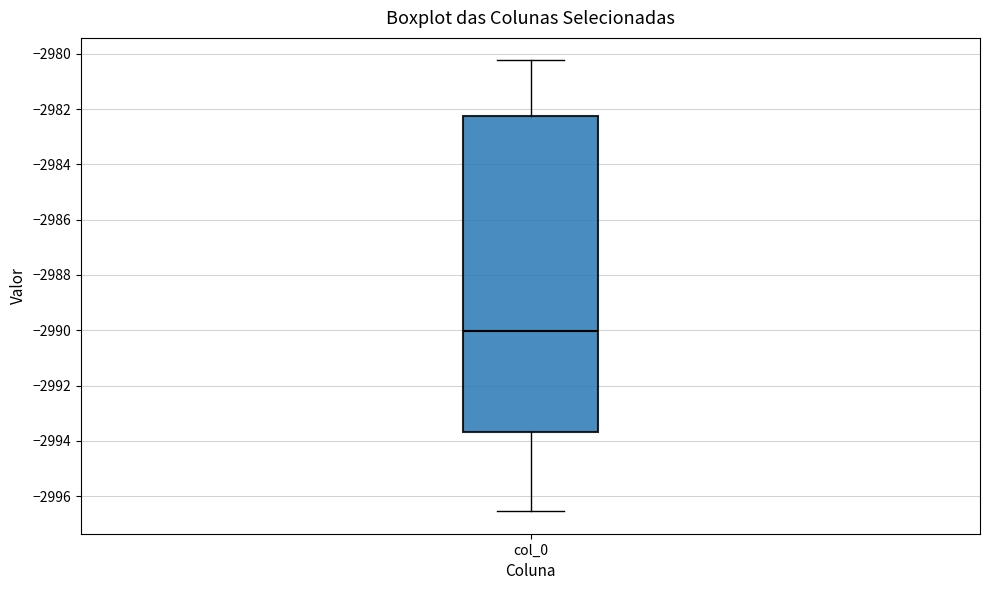

Transcribe this box plot: give where the median line is, the range the box spans, and where the two whiskers end, as read against the y-axis. The values are not printed on the chart, so give them approximately, as read against the axis.

median -2990.0, box -2993.6 to -2982.2, whiskers -2996.6 to -2980.2